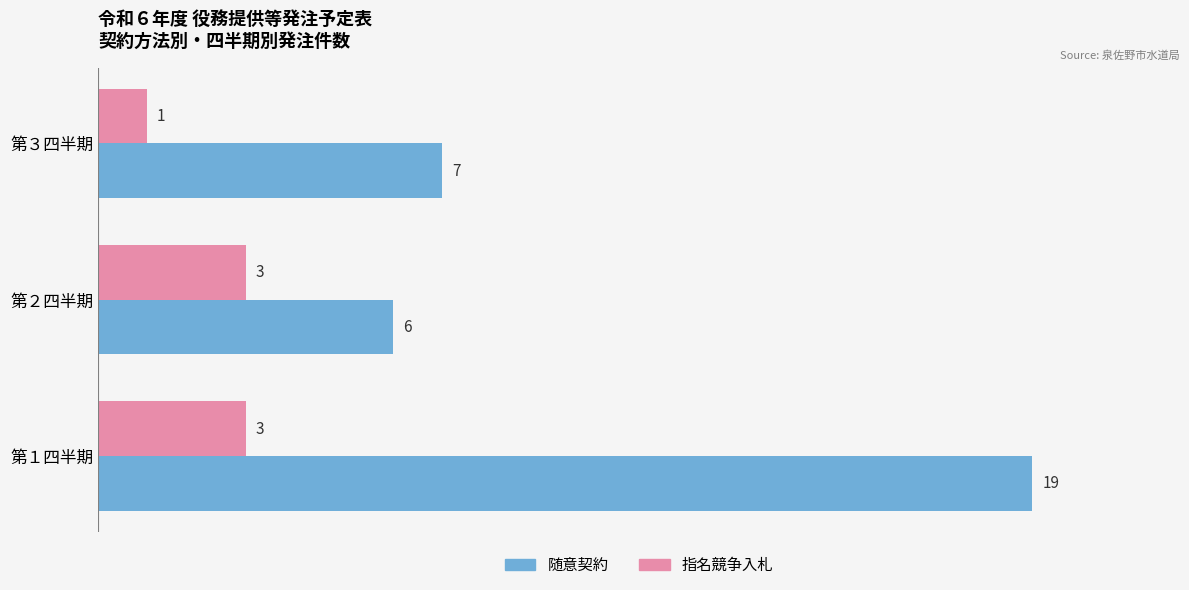

Rank the categories by 随意契約 value from lowest to highest.

第２四半期, 第３四半期, 第１四半期